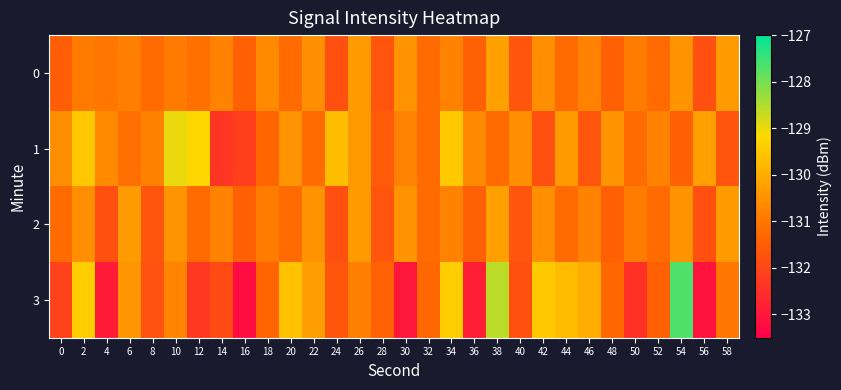

What is the spread (max minus min) of values at 54?

3.8